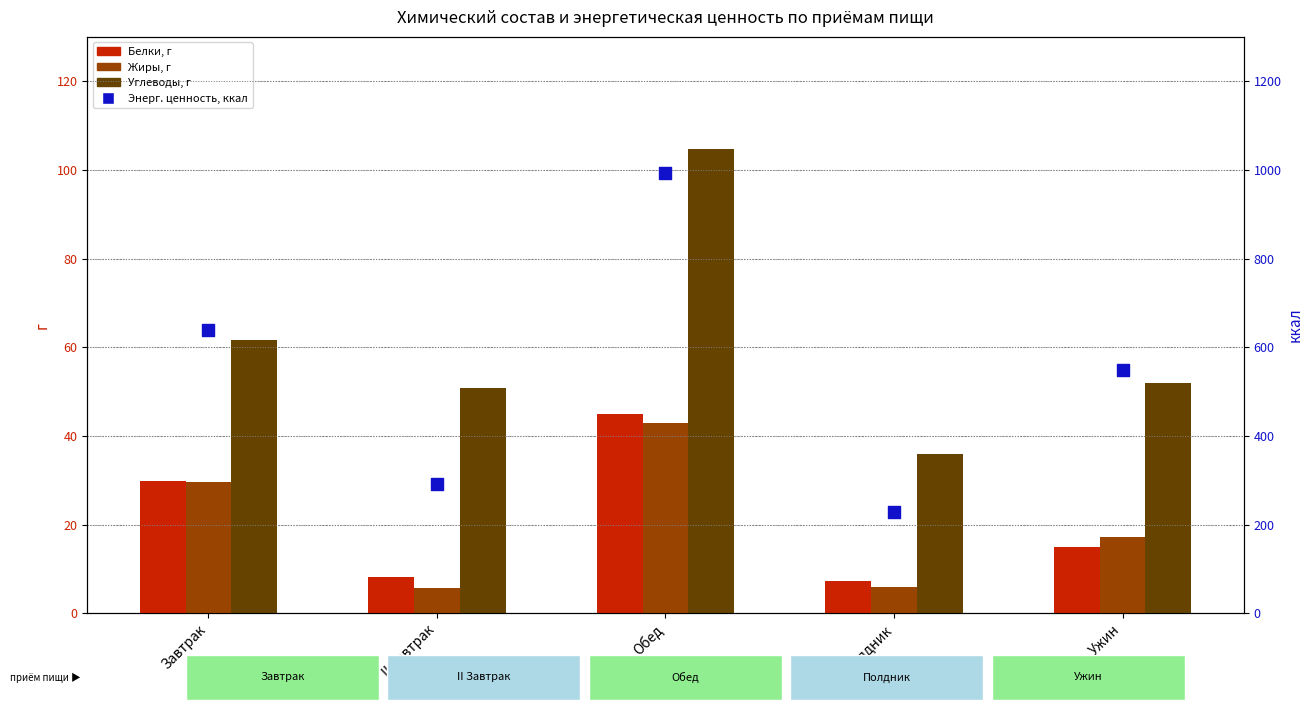

What is the total value across all series at II Завтрак?

356.8